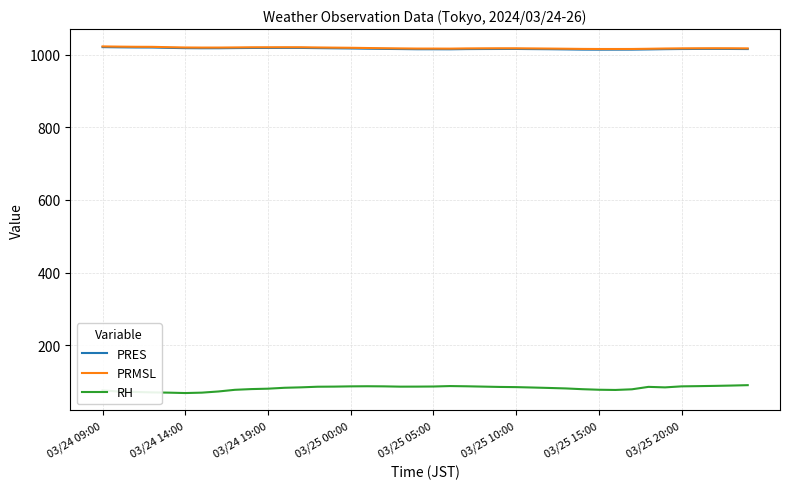

What is the maximum value for RH?

90.5